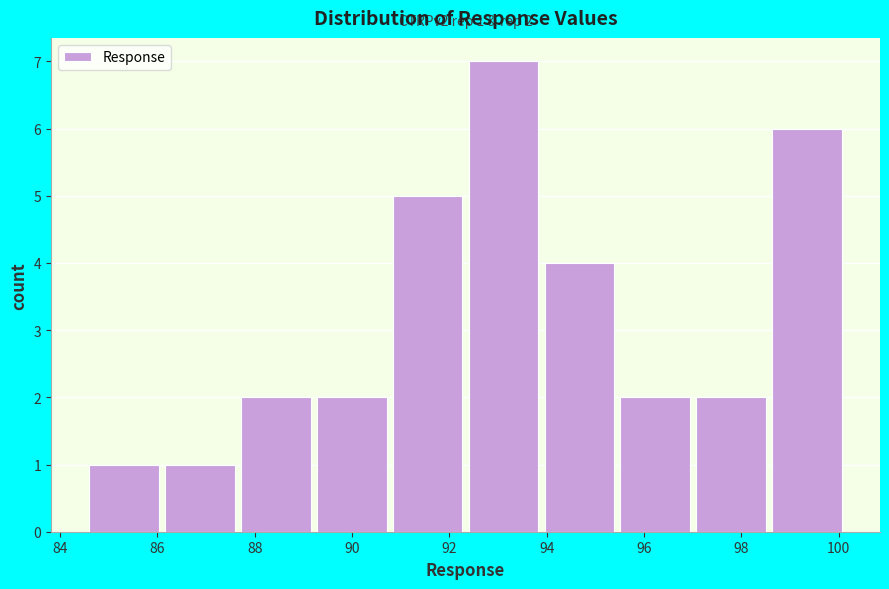

Over which range of the x-axis is the bar tallest?

92.4 to 94.0